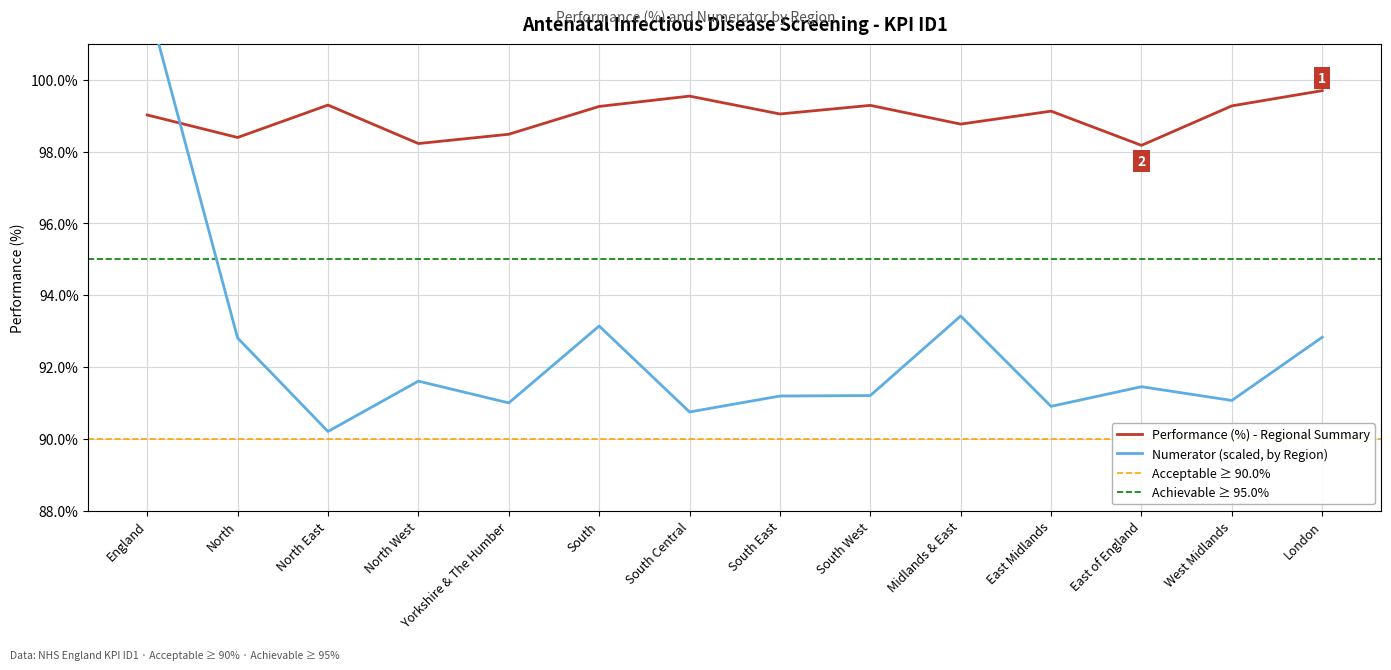

The value of Numerator (scaled) at North West is 91.6. True or false?

True